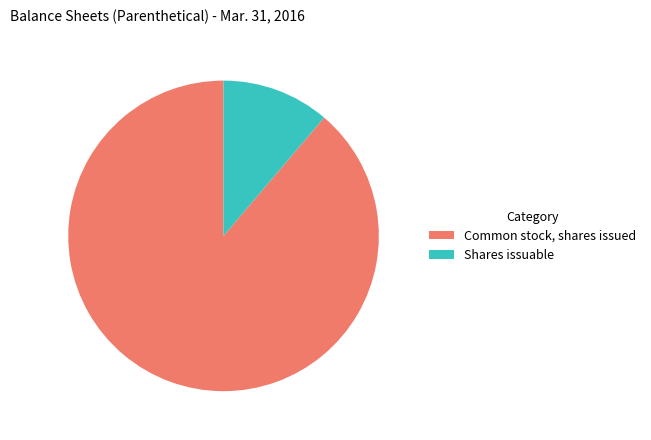

How many slices are in this pie chart?

2